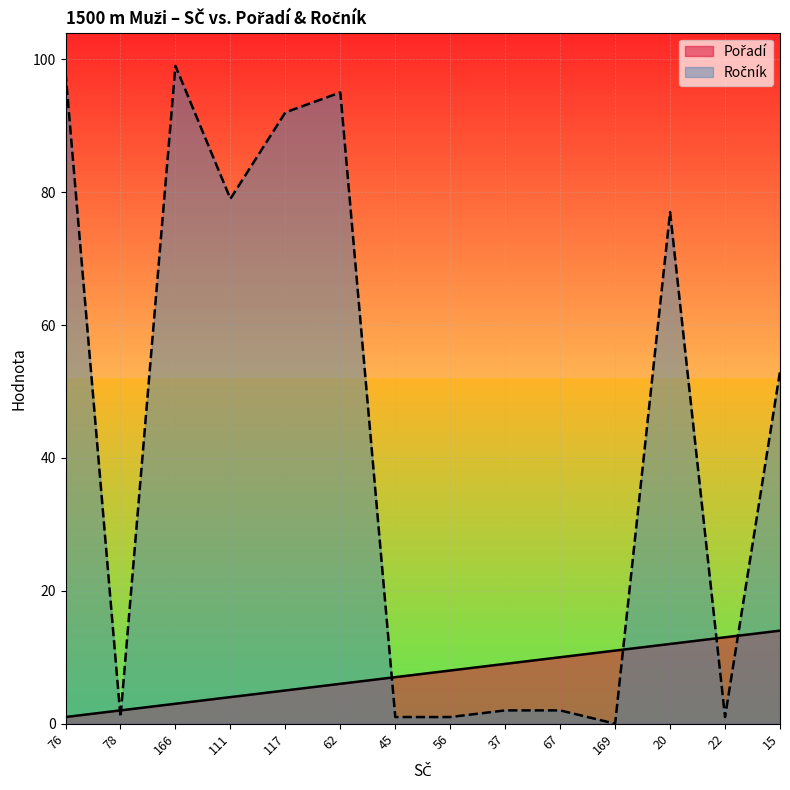

What is the difference between the maximum and second lowest values in the Pořadí series?

12